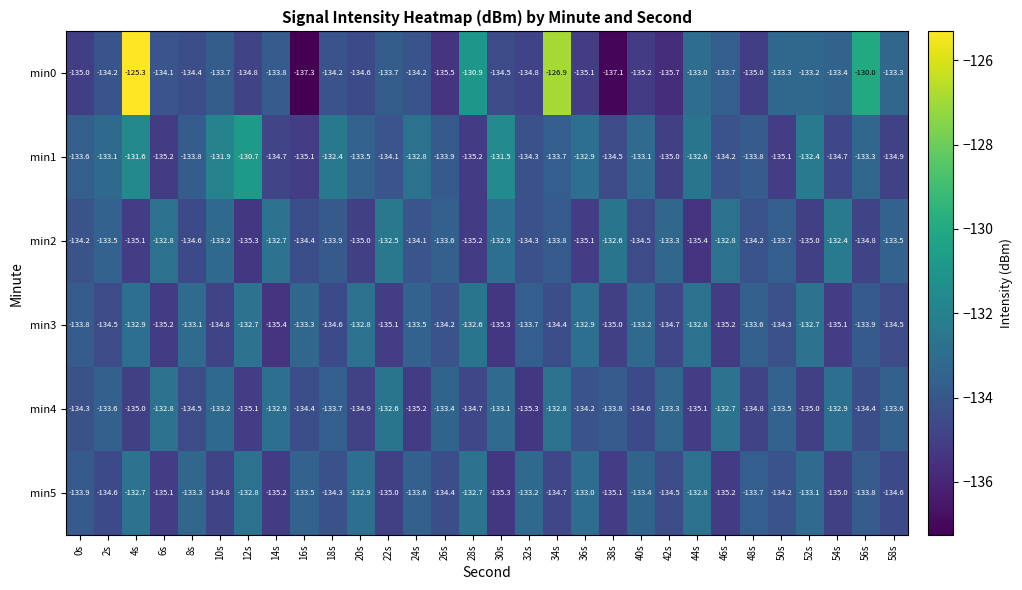

What is the approximate value of min1 at 6s?

-135.2